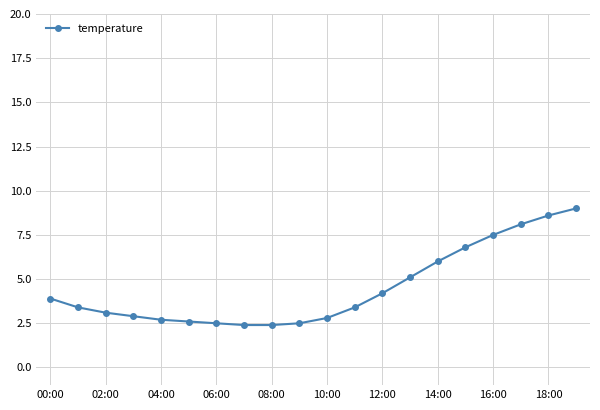

What is the maximum value shown in the chart?

9.0